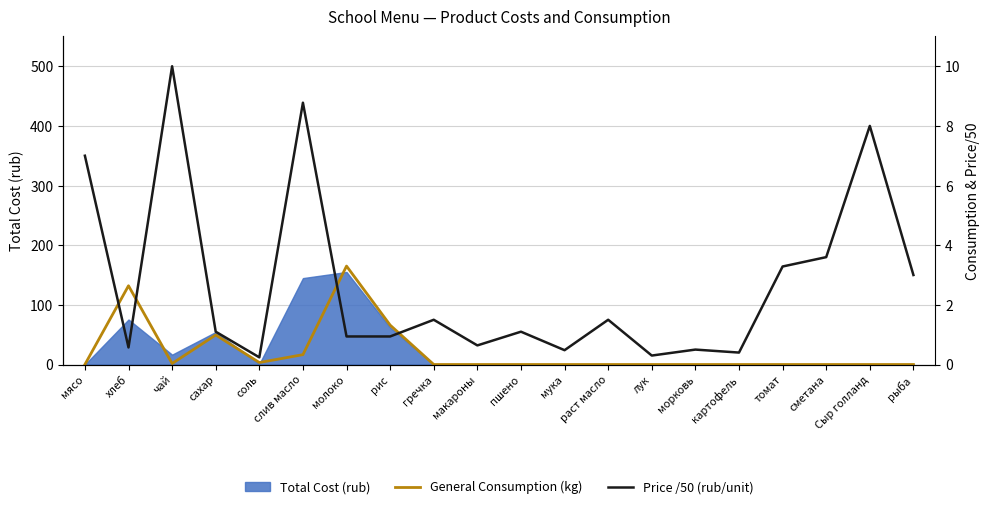

Which label corresponds to the largest value in the chart?

чай